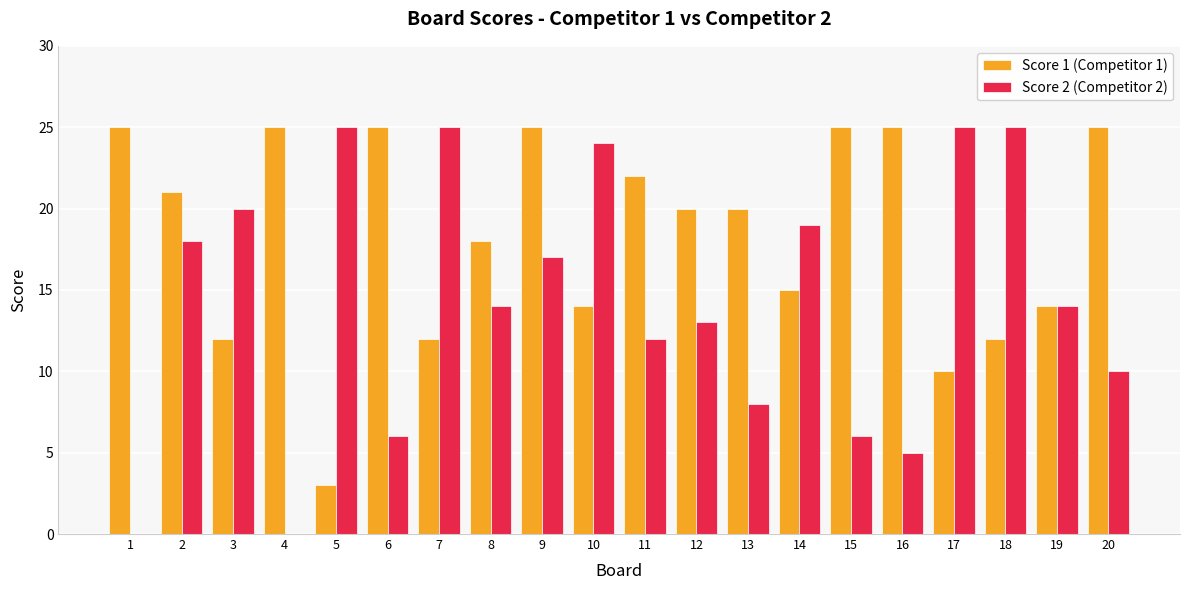

What is the maximum value shown in the chart?

25